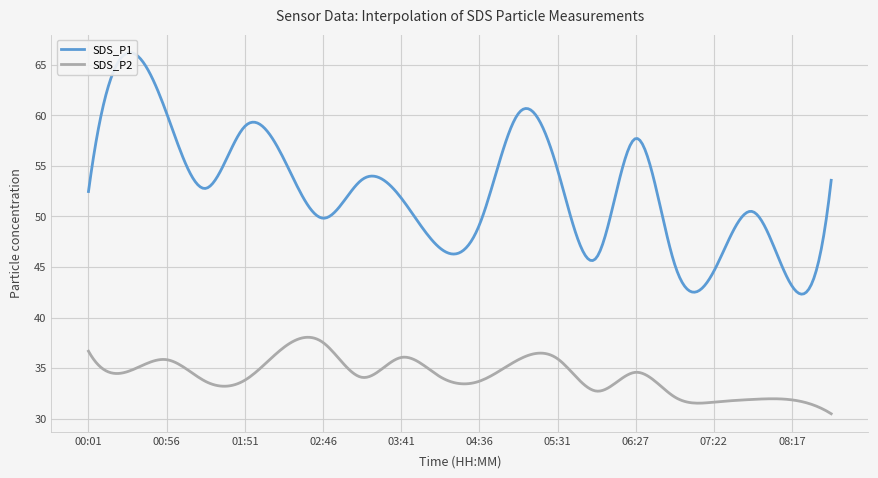

Reading left to right, extract all data points from this chart.

SDS_P1: 00:01=52.5	00:29=66.2	00:56=60.2	01:24=52.8	01:51=58.9	02:19=55.7	02:46=49.8	03:14=53.6	03:41=51.8	04:09=46.9	04:36=49.2	05:04=60.2	05:31=54.6	05:59=46.0	06:27=57.7	06:54=45.2	07:22=44.6	07:49=50.5	08:17=43.1	08:44=53.6
SDS_P2: 00:01=36.7	00:29=34.6	00:56=35.8	01:24=33.7	01:51=33.8	02:19=37.0	02:46=37.5	03:14=34.1	03:41=36.0	04:09=34.1	04:36=33.7	05:04=35.8	05:31=35.9	05:59=32.7	06:27=34.6	06:54=32.1	07:22=31.6	07:49=31.9	08:17=31.9	08:44=30.5